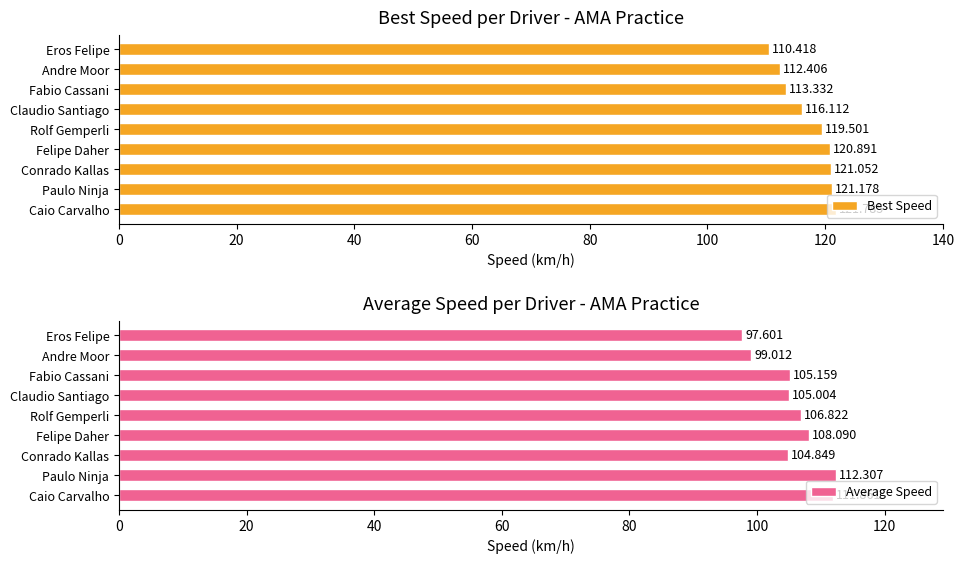

How many data points in Average Speed are less than 105?

3